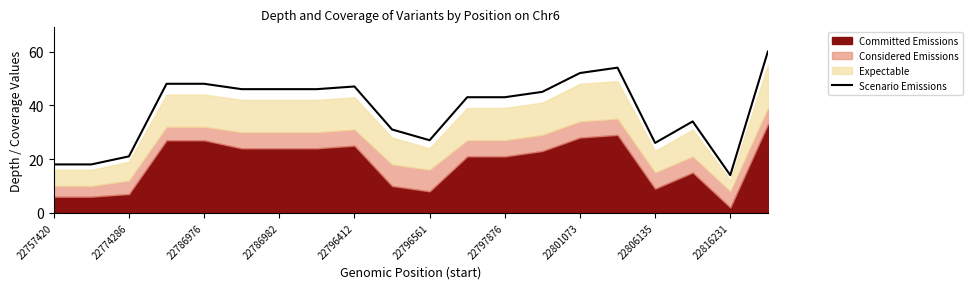

The chart shows a value of 18 at 22757420. True or false?

True